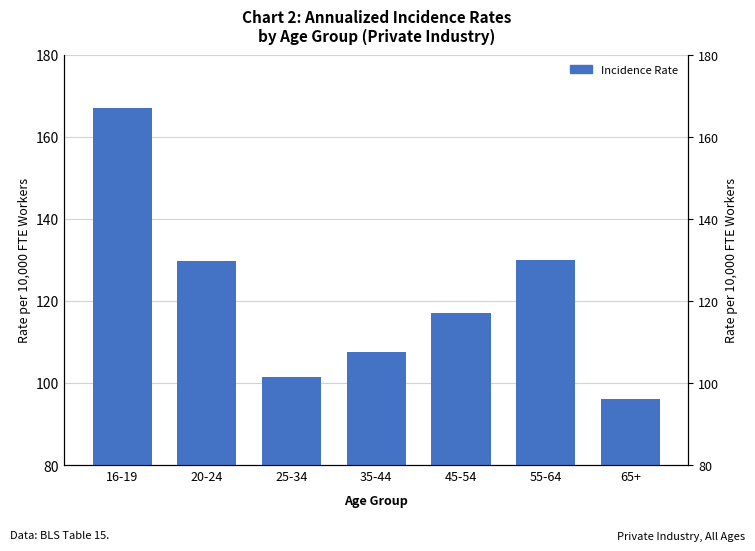

How many categories are shown in the chart?

7